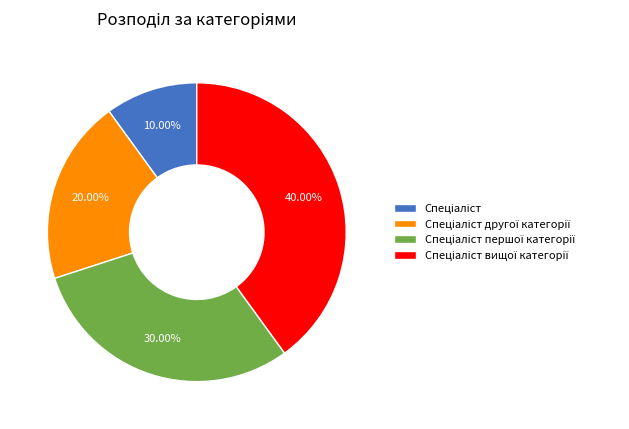

How many segments does this pie chart have?

4